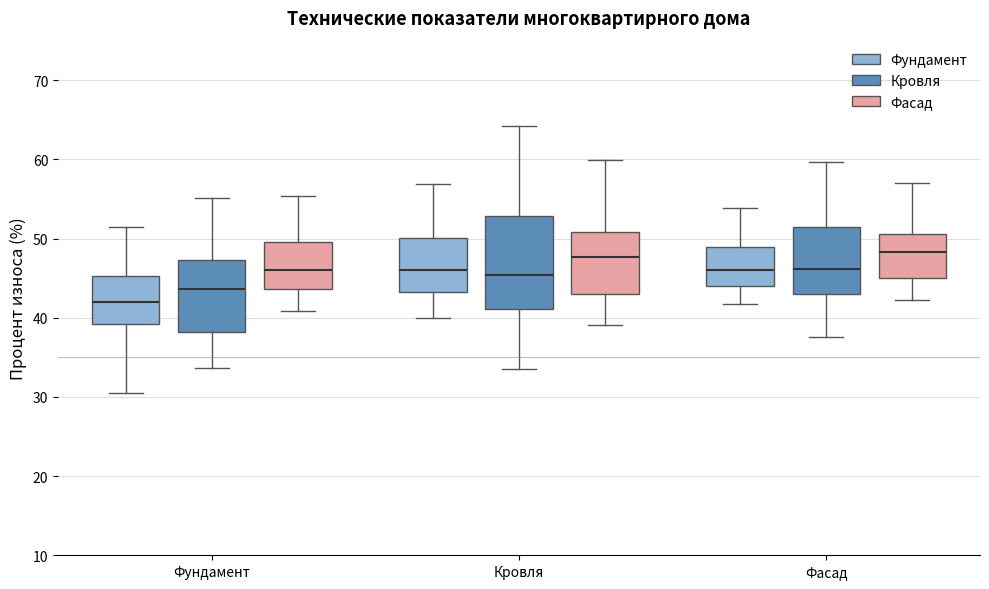

Which box is the tallest, from its lower edge to its upper edge?

Кровля (Кровля)